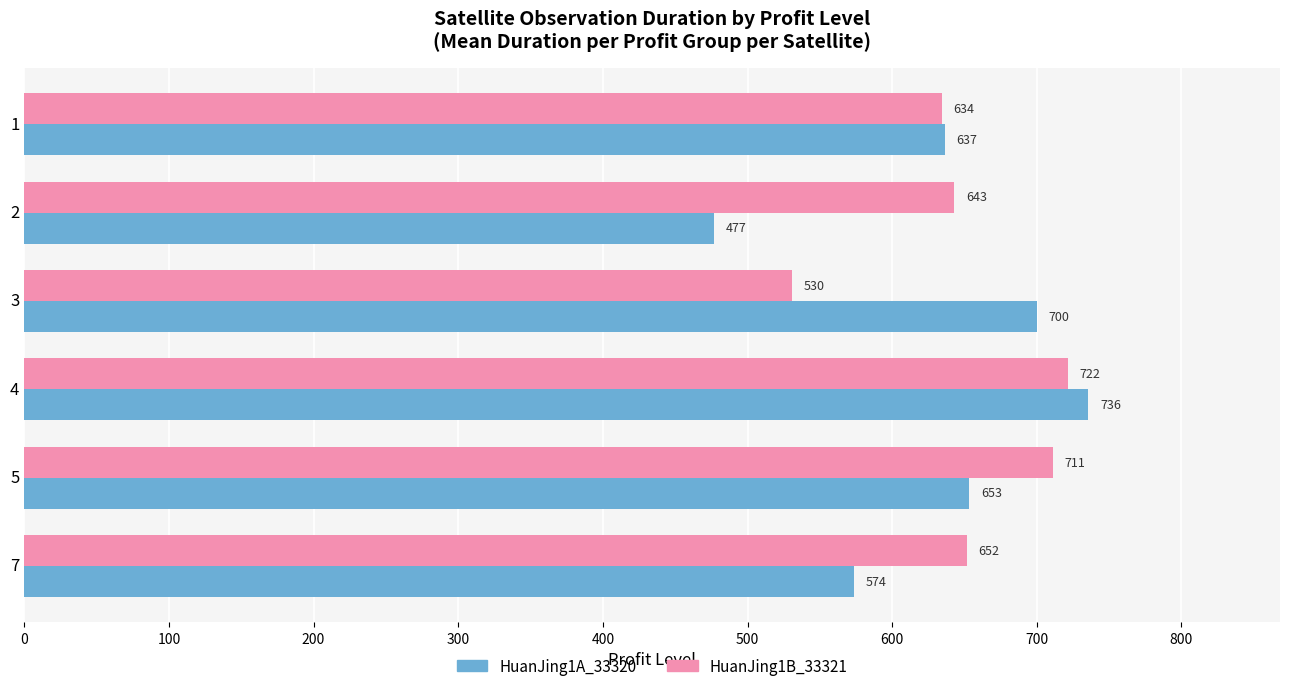

What is the average value of the HuanJing1B_33321 series?

648.7